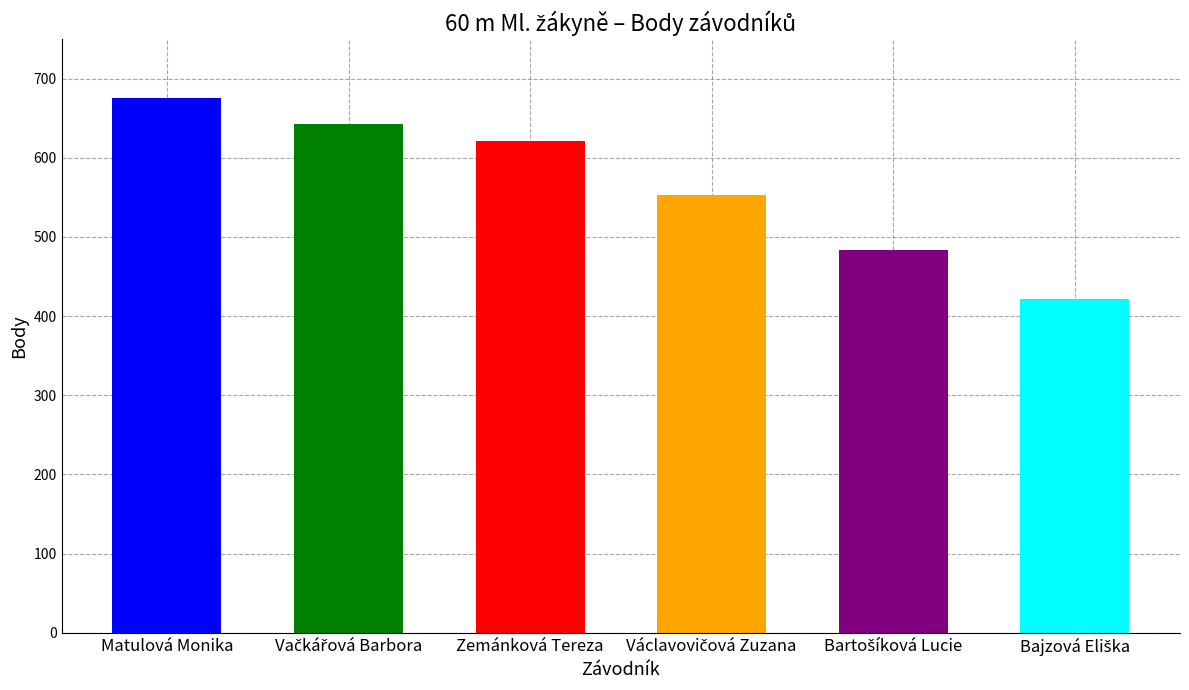

What is the value of the 6th bar from the left?

422